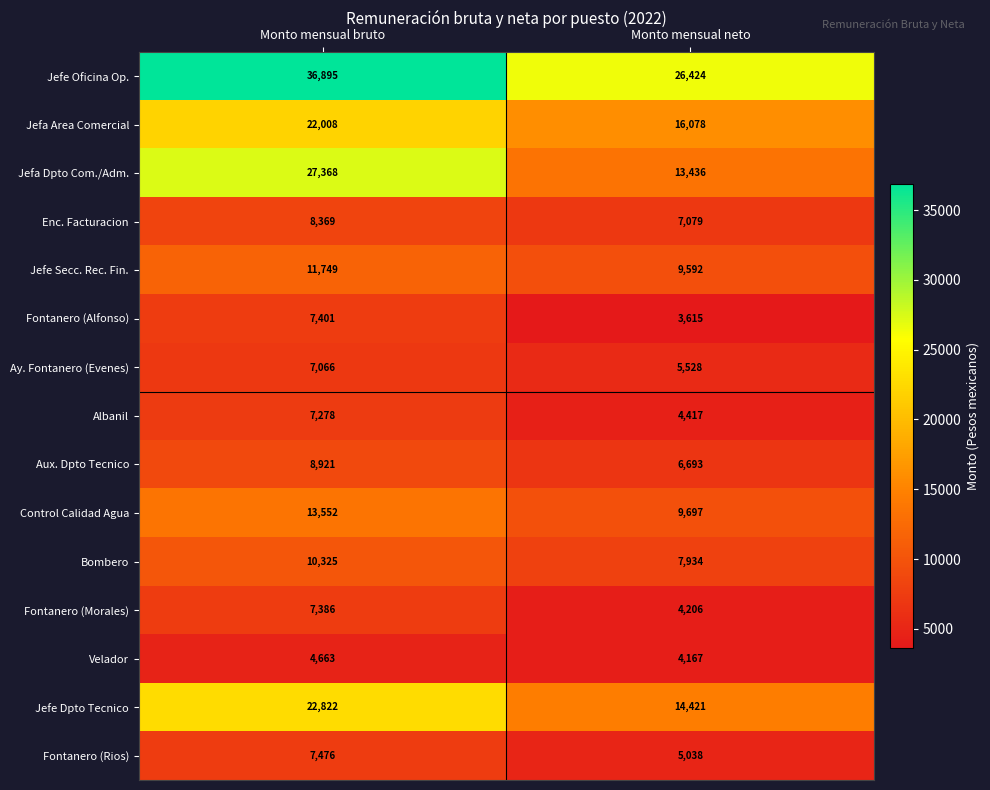

Which series has the widest spread of values?

Jefa Dpto Com./Adm.